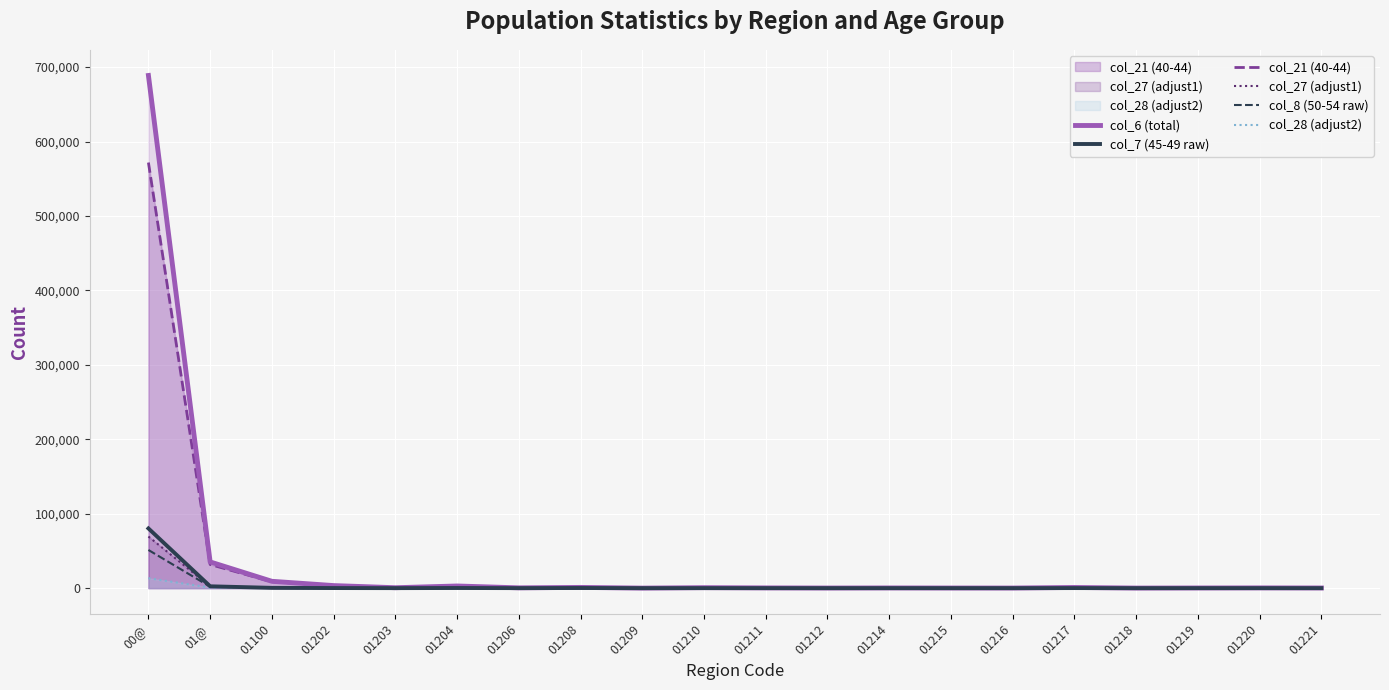

What is the average value of the col_8 (50-54 raw) series?

2715